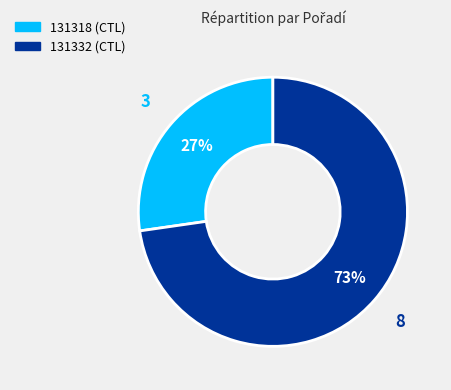

Is the sum of 131318 and 131332 greater than half?

Yes